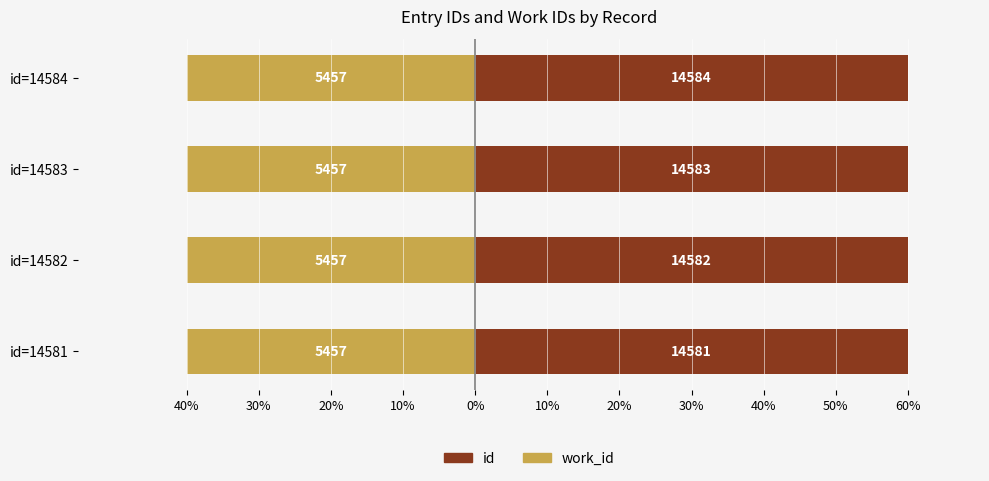

Is it true that work_id equals 0.1 at 40%?

False